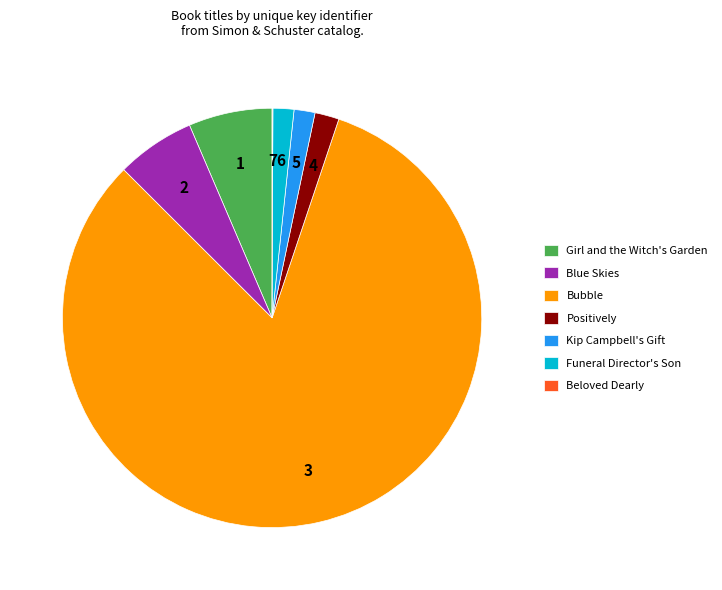

Which category has the biggest portion of the pie?

Bubble